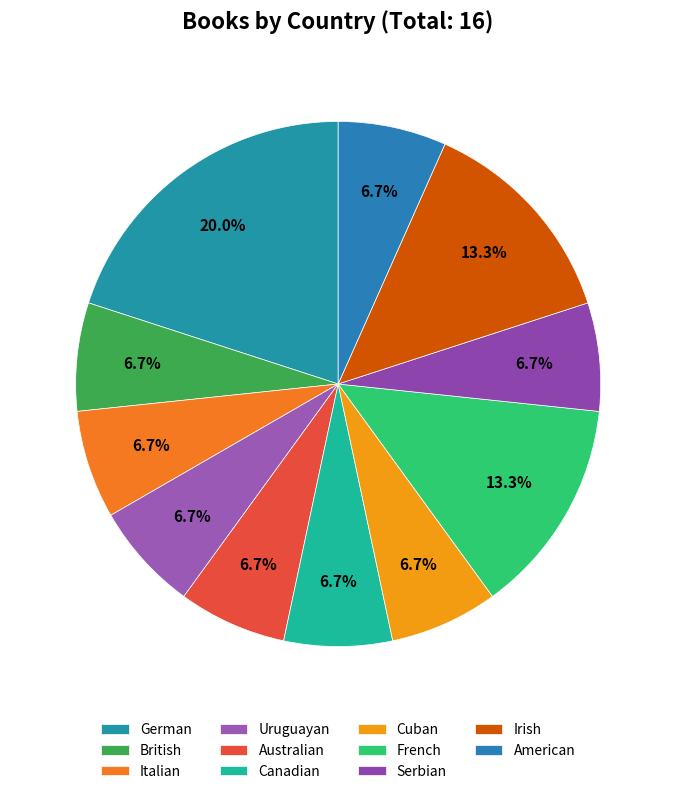

What is the ratio of the value at Cuban to the value at British?

1.0